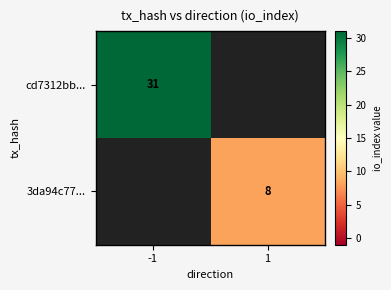

Which has a higher value, 1 or -1?

-1